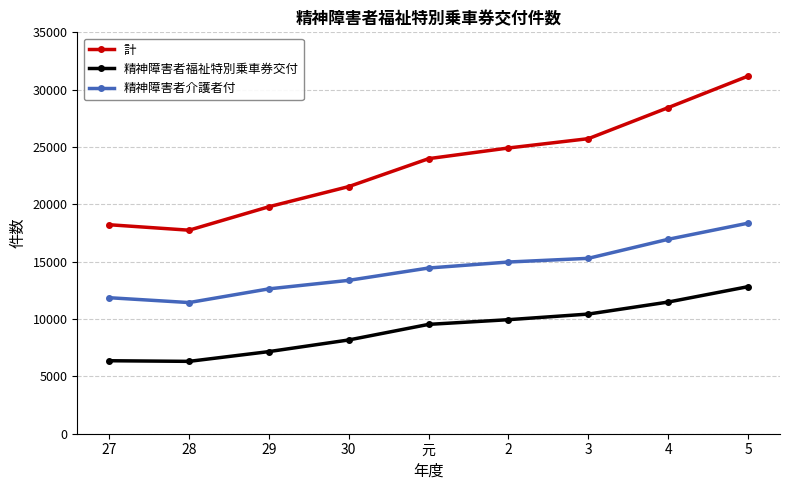

Read the 精神障害者介護者付 value at 元, to the nearest 50.

14450